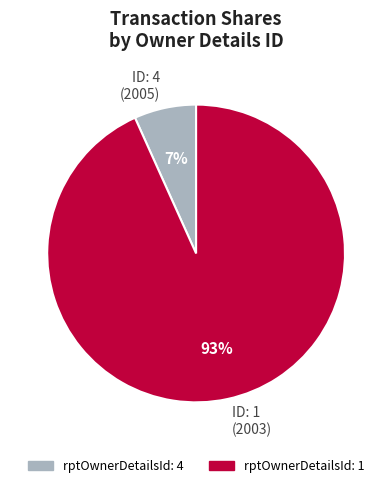

Which slice is the smallest?

ID: 4 (2005)